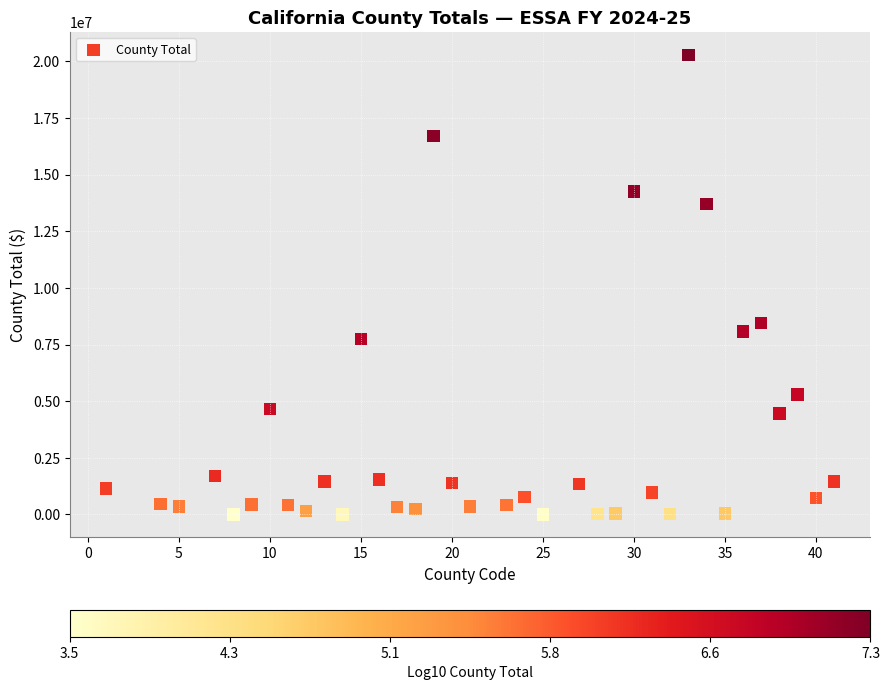

What Y value in the scatter plot is closest to 10141924?

8457499